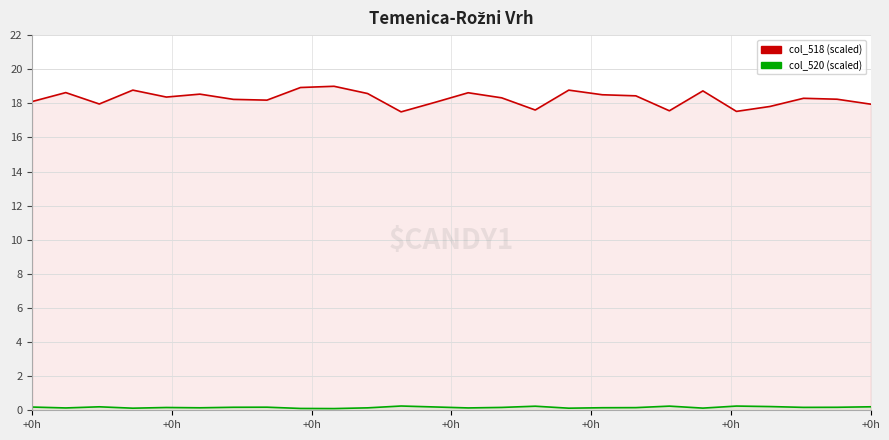

The value of col_518 (count-high) at 7 is 4.7. True or false?

False